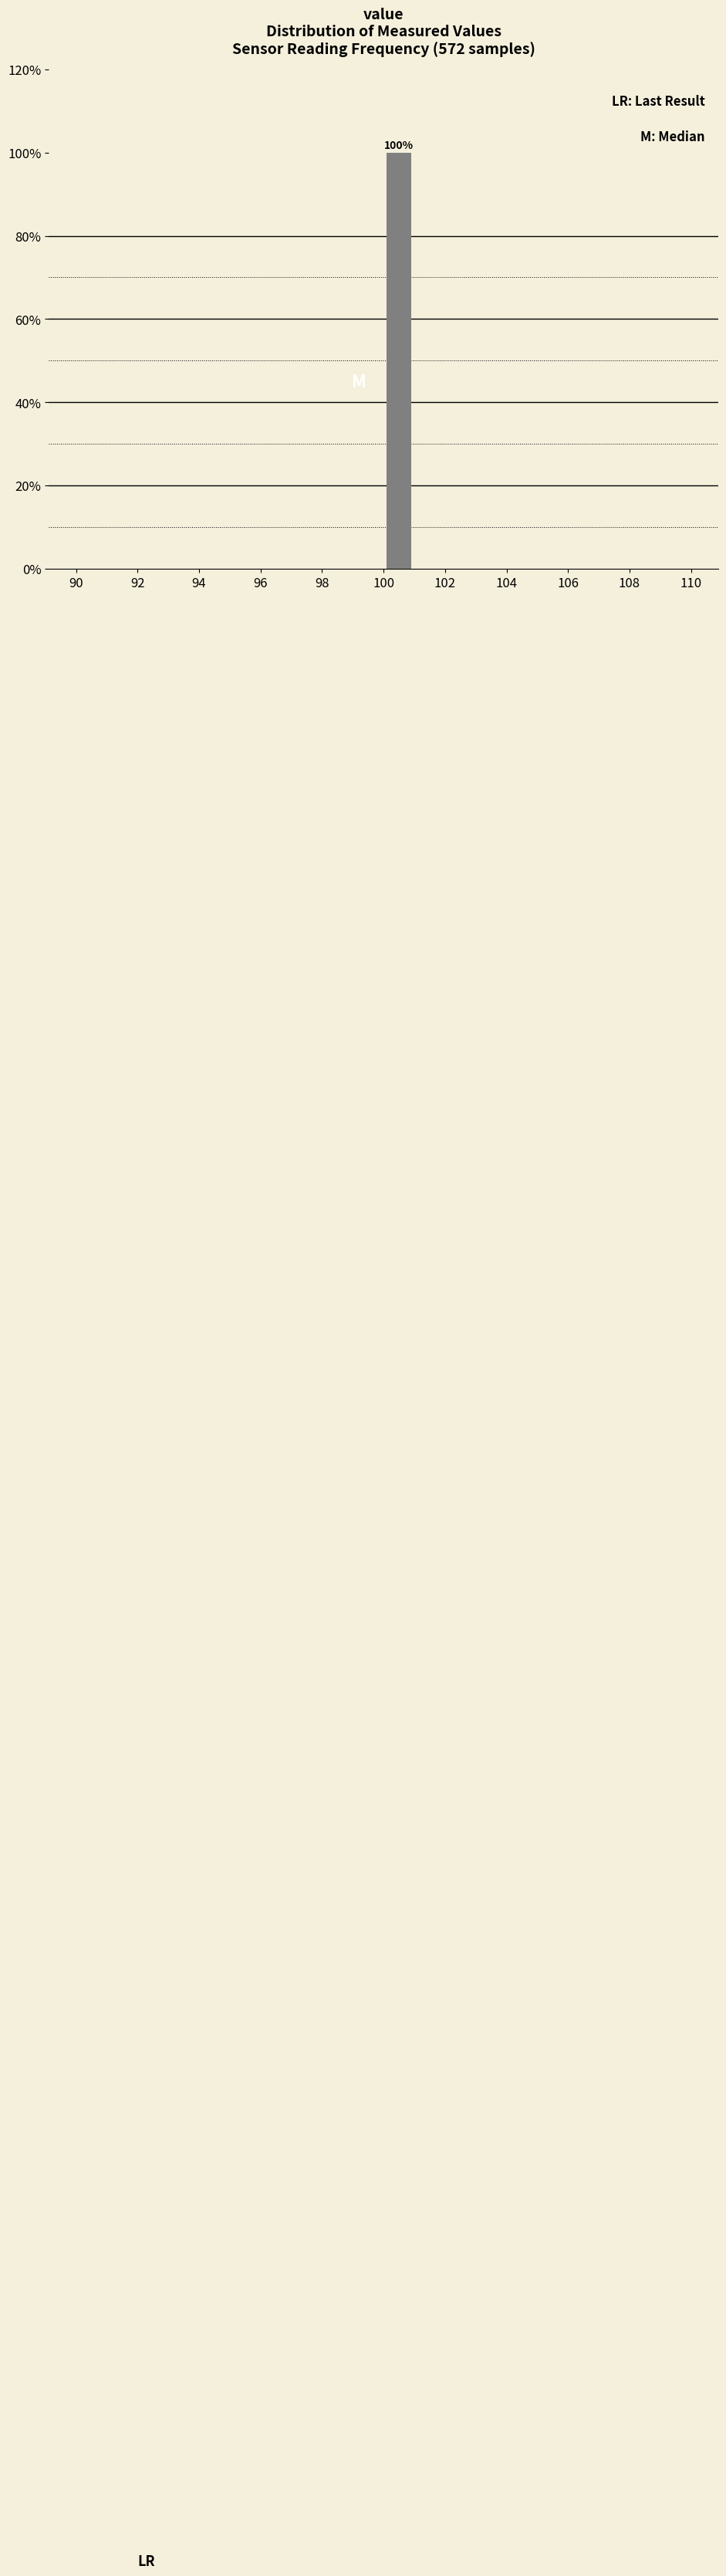

Over which range of the x-axis is the bar tallest?

100 to 101